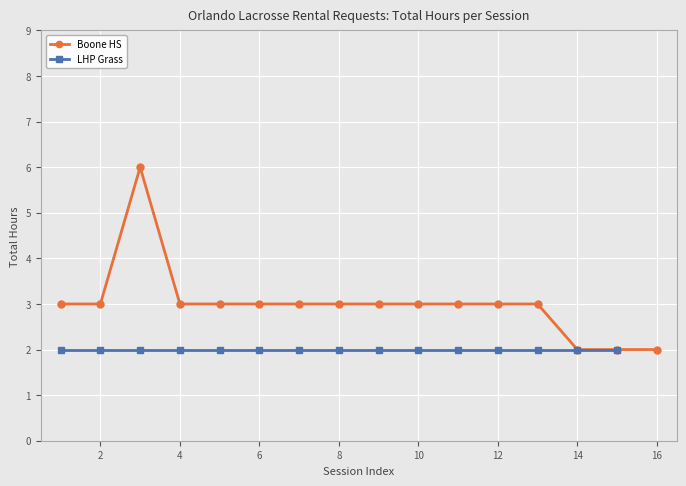

The Boone HS series shows 3 at 14. True or false?

False